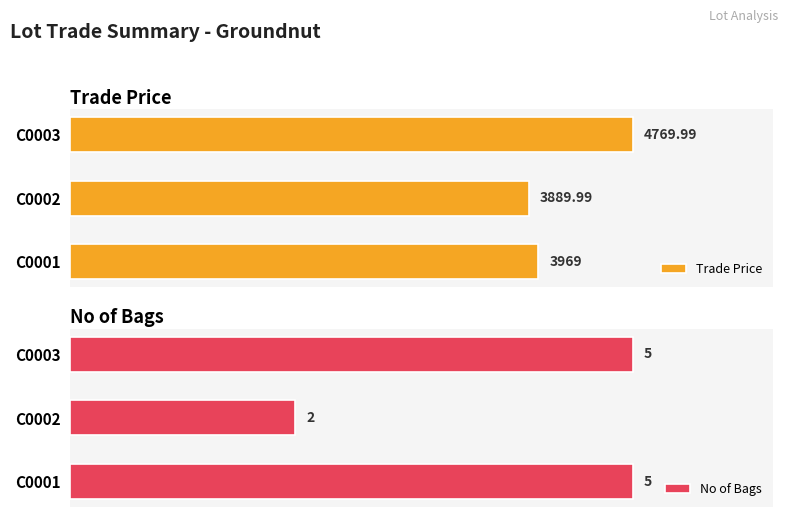

Reading left to right, what are all the values shown in this chart?

Trade Price: 3969.0	3890.0	4770.0
No of Bags: 5.0	2.0	5.0